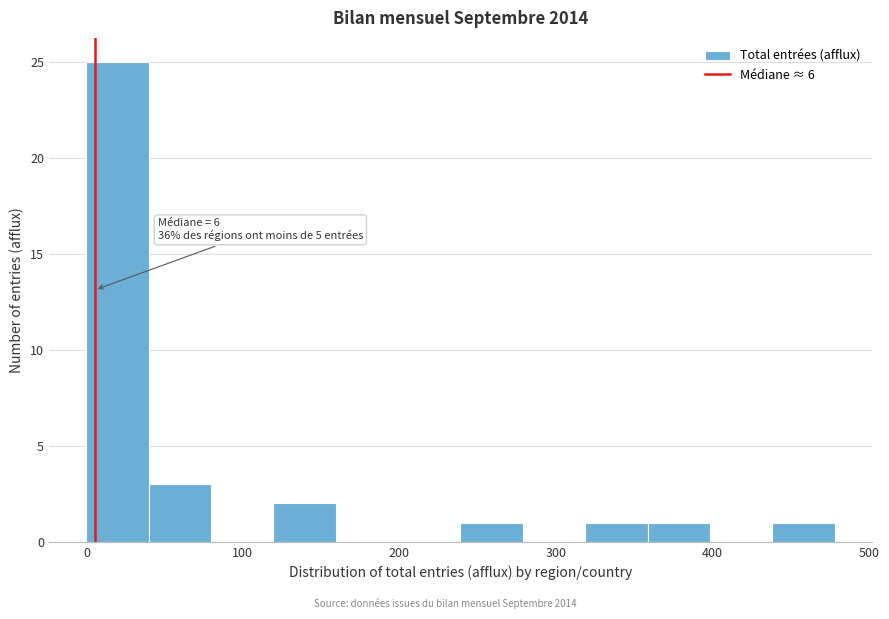

Read against the x-axis, roughly where is the centre of the tallest bar?

20